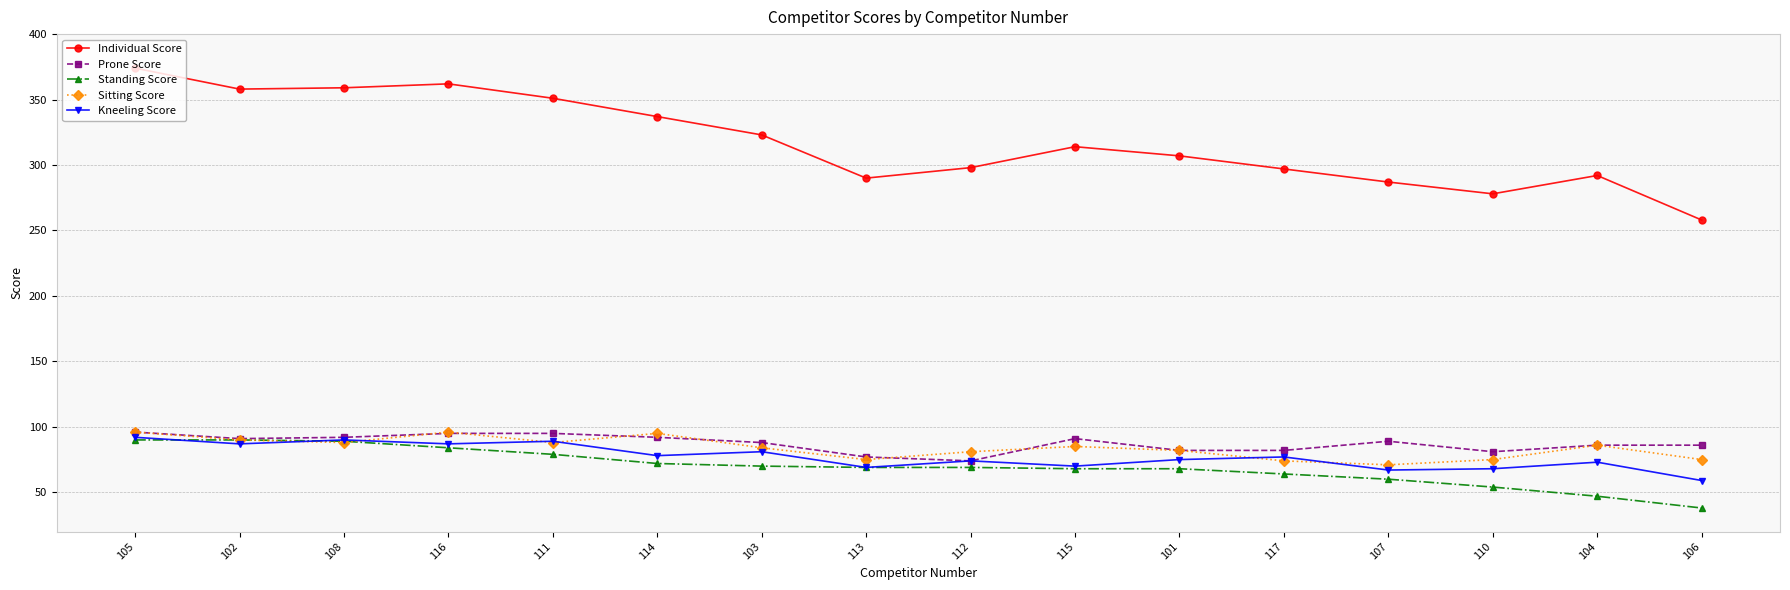

At which category is the sum across all series the highest?

105